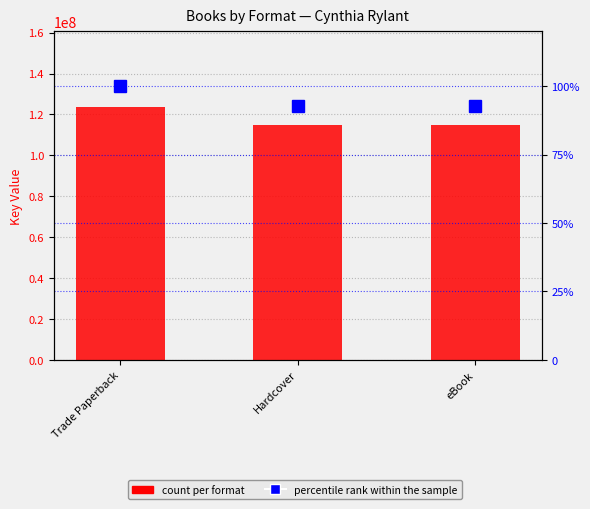

Which series changed the most between Trade Paperback and Hardcover?

Key (avg)